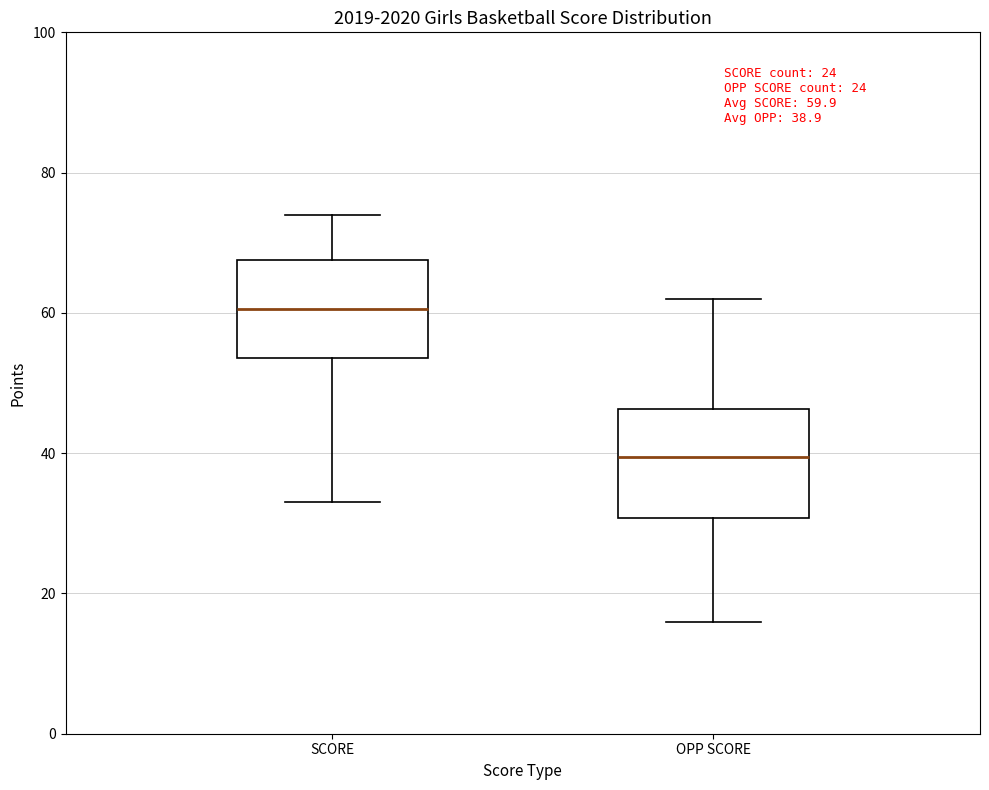

Which box has the lowest median line?

OPP SCORE